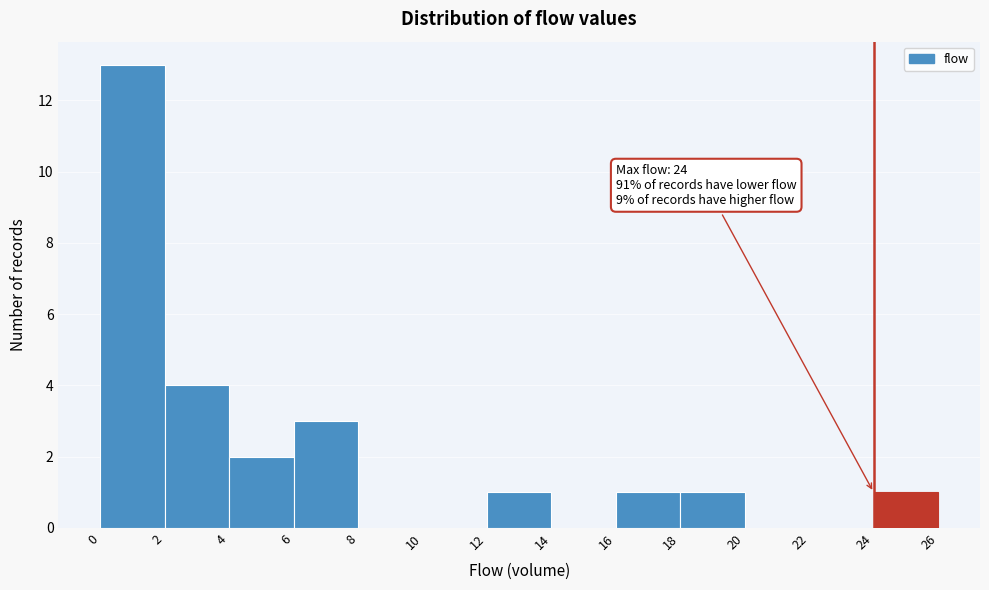

Which range on the x-axis has the tallest bar?

0 to 2